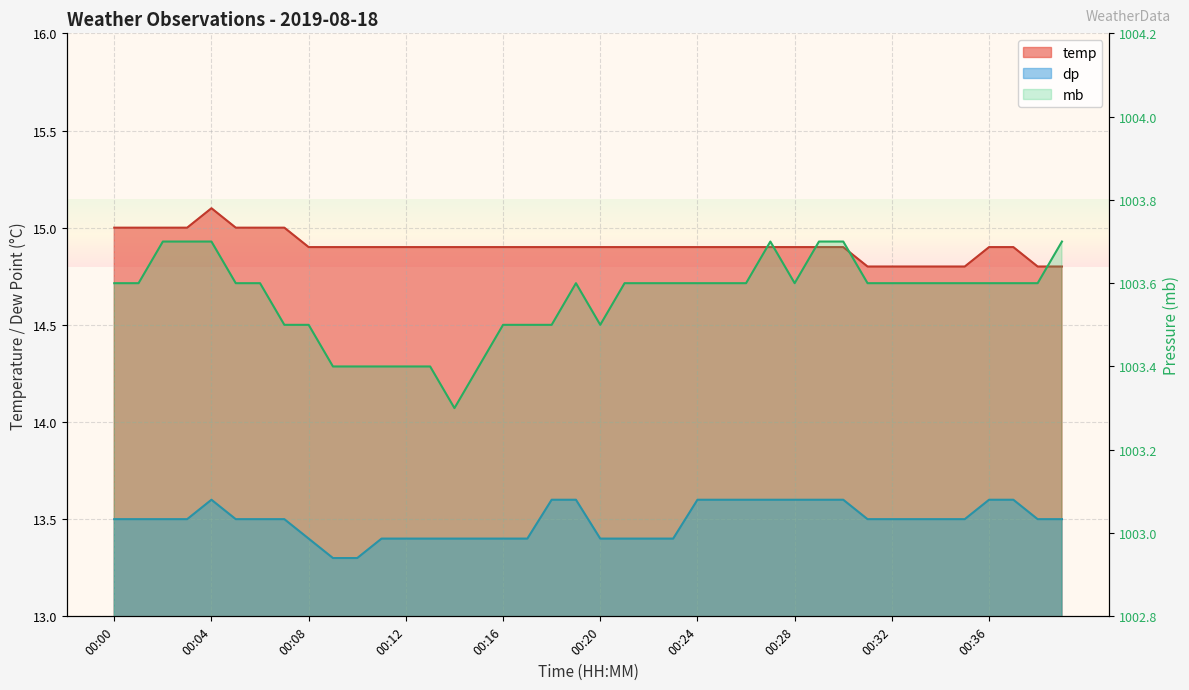

Which series has the largest total across all categories?

temp